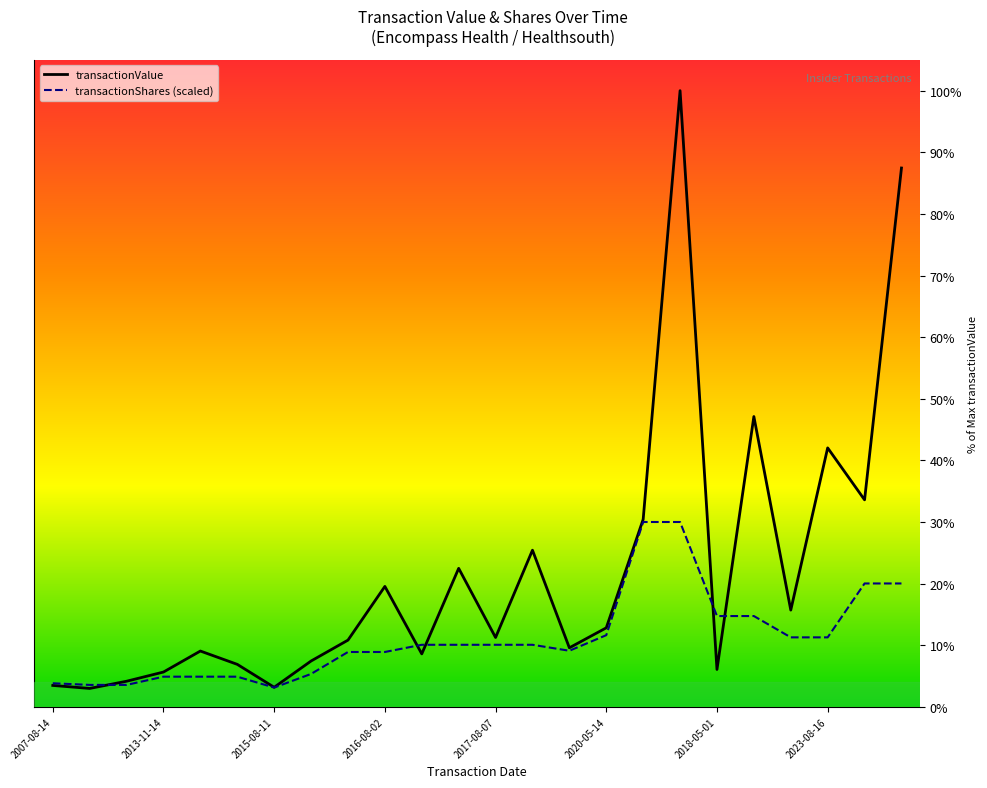

What is the spread (max minus min) of values at 2020-05-14?

1.2